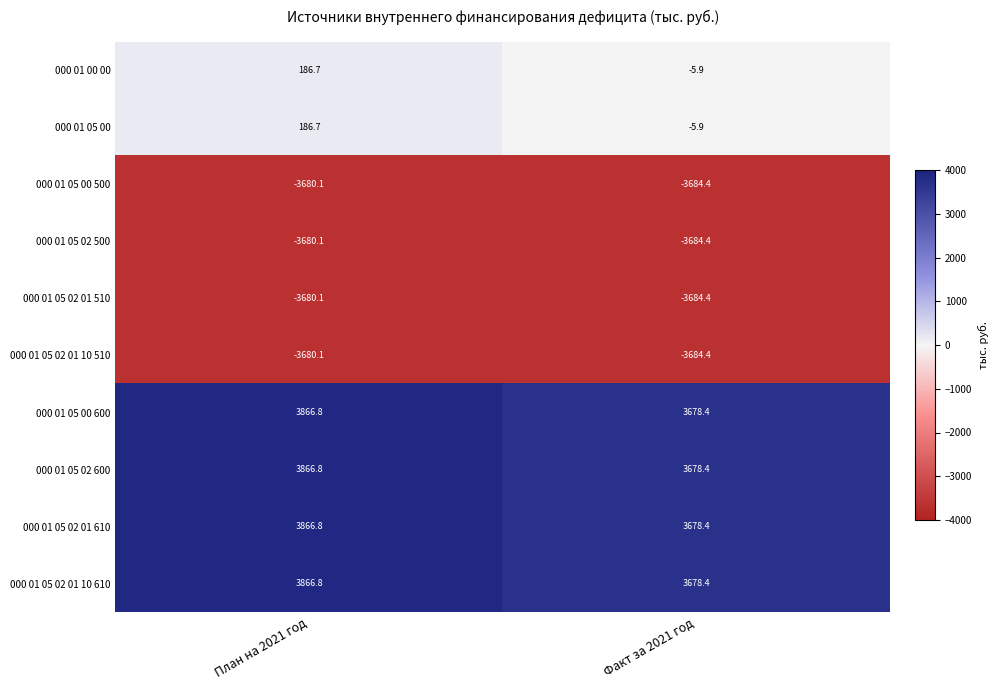

How many data points does each series have?

2